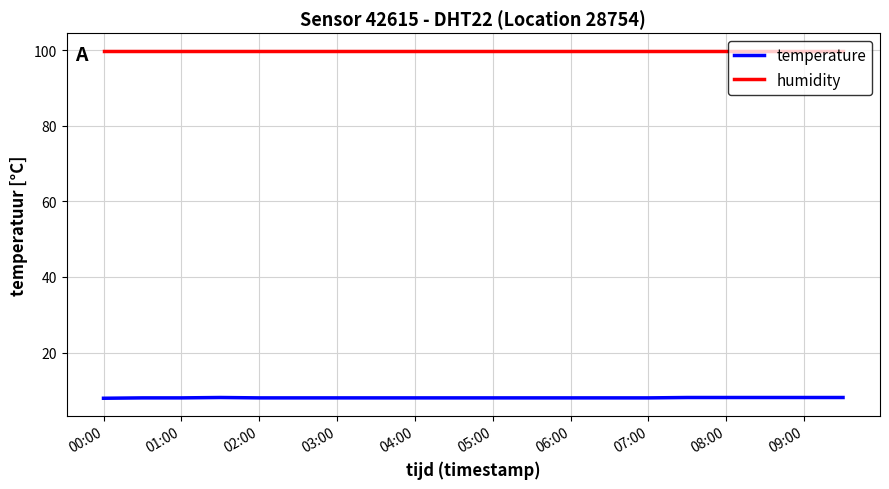

Which series has the largest total across all categories?

humidity